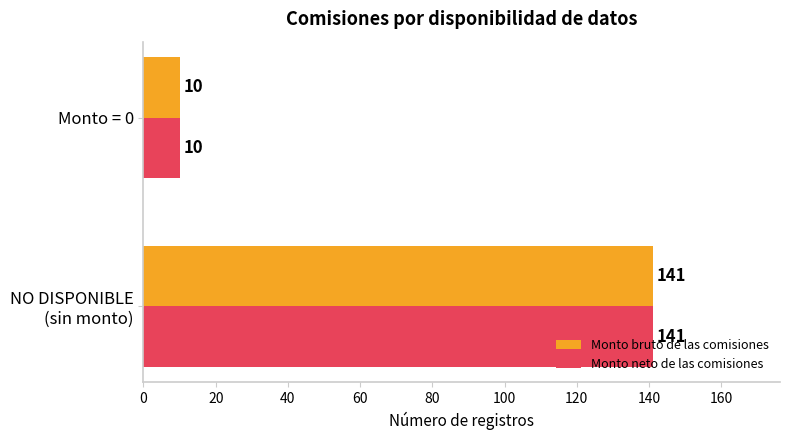

At which label is Monto neto de las comisiones closest to 75?

Monto = 0